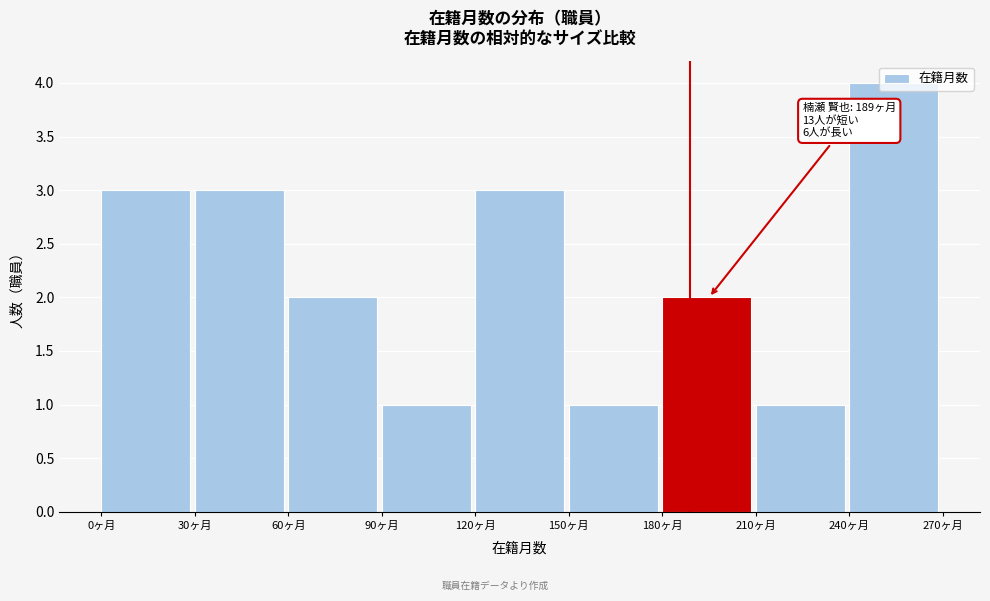

Over which range of the x-axis is the bar tallest?

240 to 270